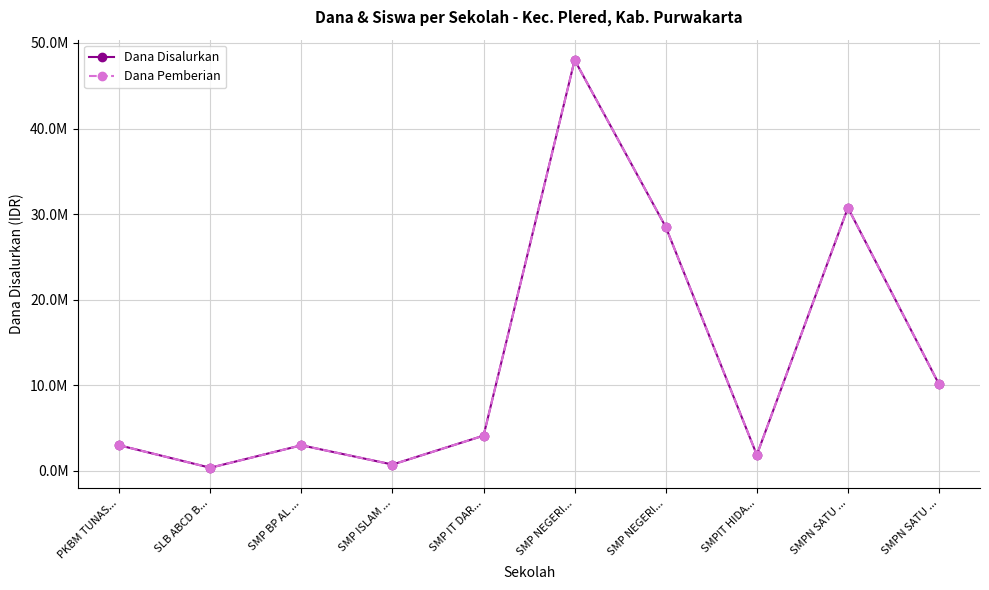

Is this an area chart (filled region under the line)?

No